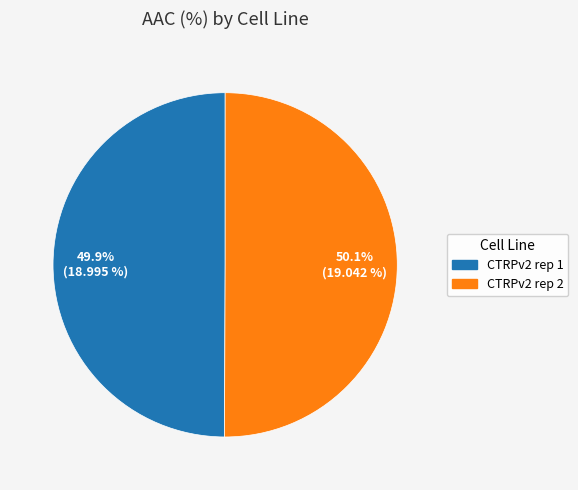

What is the ratio of the value at CTRPv2 rep 1 to the value at CTRPv2 rep 2?

1.0